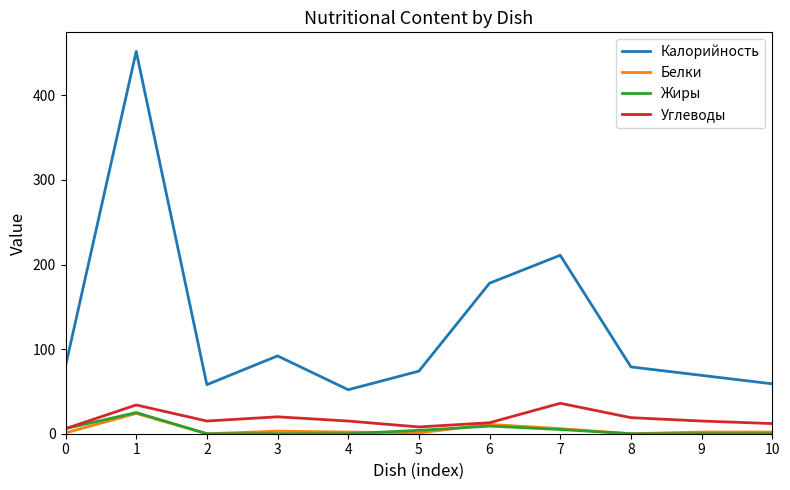

What is the greatest value displayed?

452